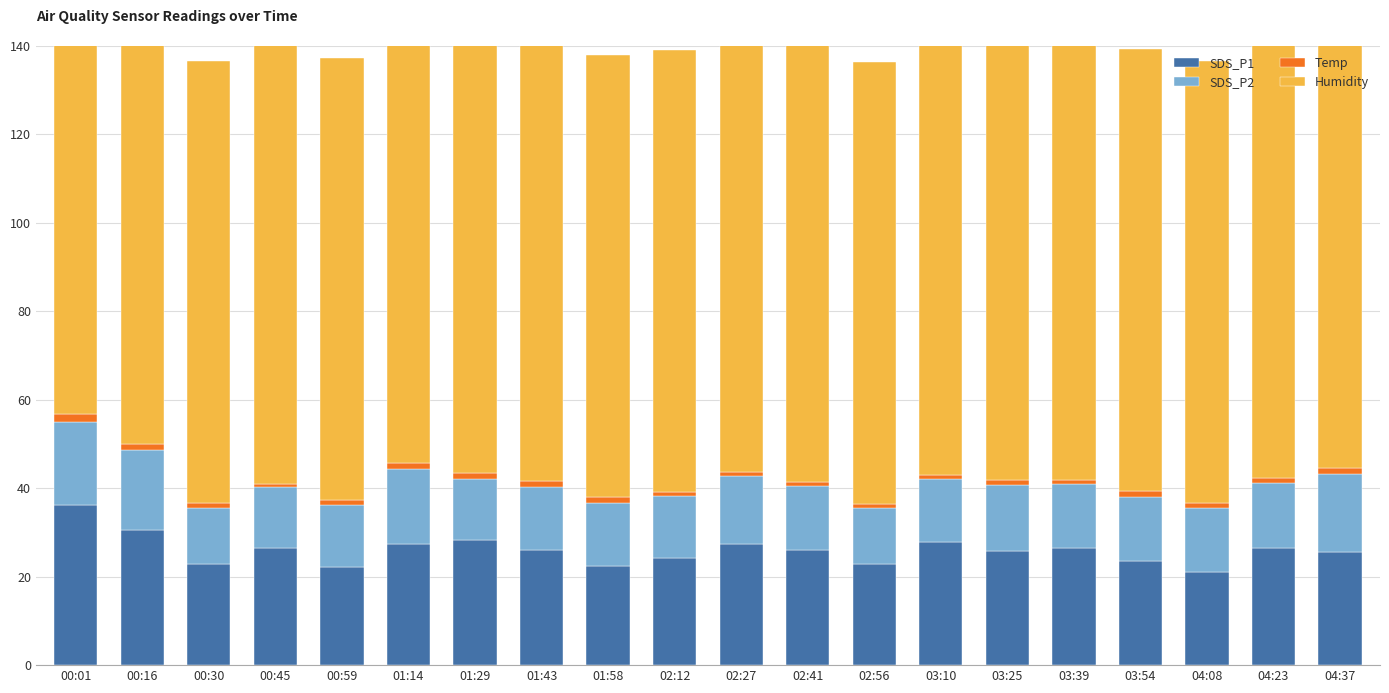

What is the difference between the second highest and second lowest values in the SDS_P2 series?

5.4